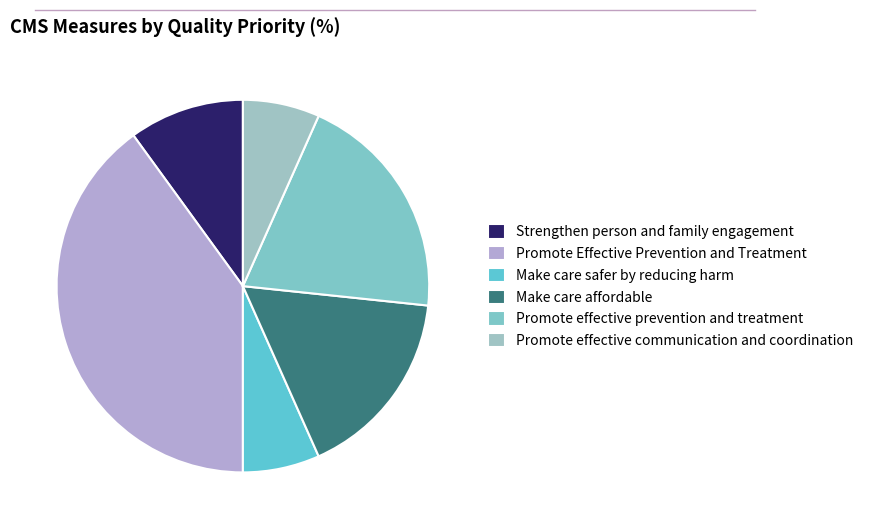

Combined, do Promote effective prevention and treatment and Make care safer by reducing harm account for over 50%?

No